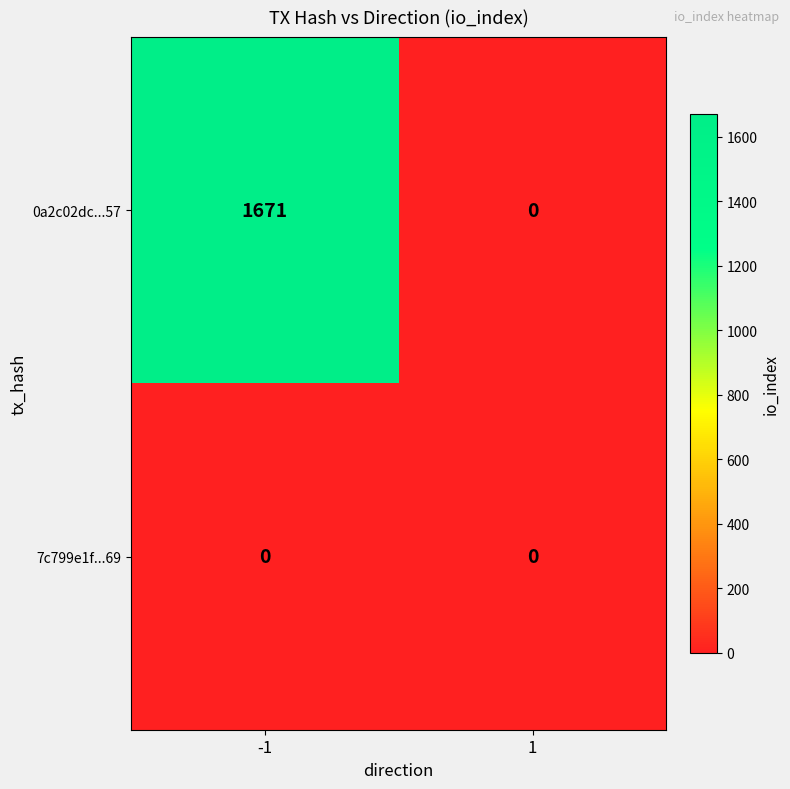

Read the 0a2c02dc...57 value at -1, to the nearest 10.

1670